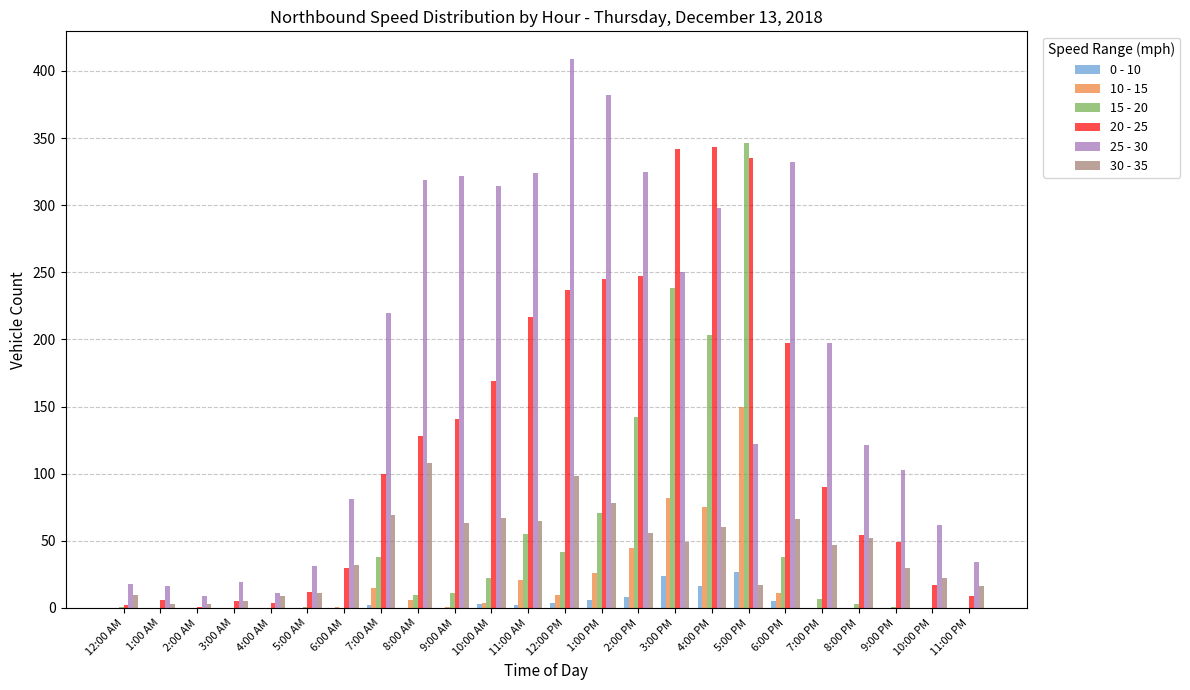

What is the difference between the 0 - 10 values at 1:00 PM and 7:00 PM?

6